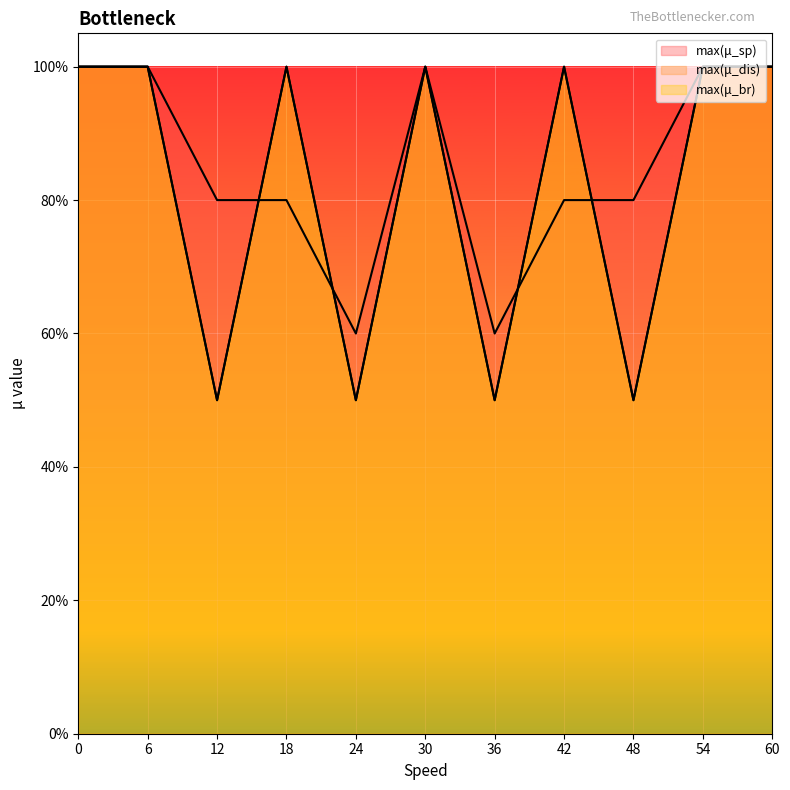

Rank the series by their maximum value, from highest to lowest.

max(μ_sp), max(μ_dis), max(μ_br)